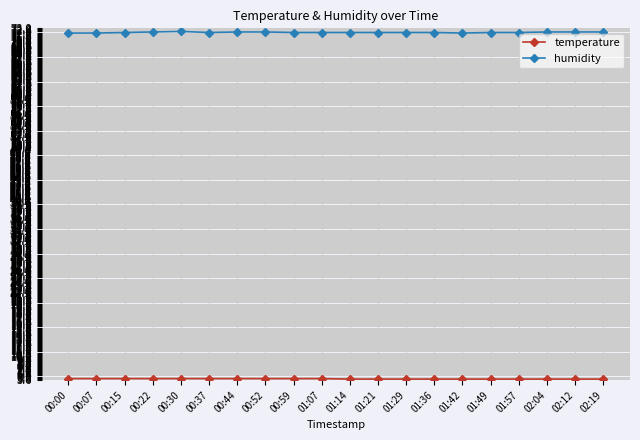

Count the humidity values in the range 72 to 73.

20